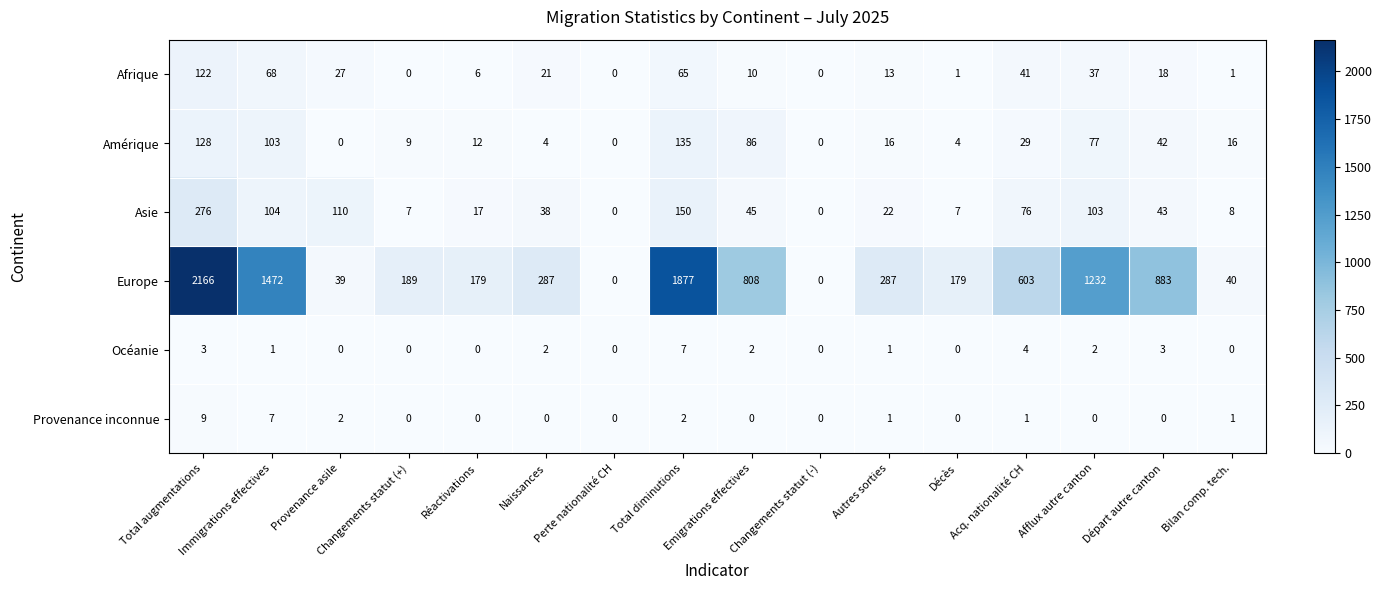

List the series in order of their peak value, lowest first.

Océanie, Provenance inconnue, Afrique, Amérique, Asie, Europe